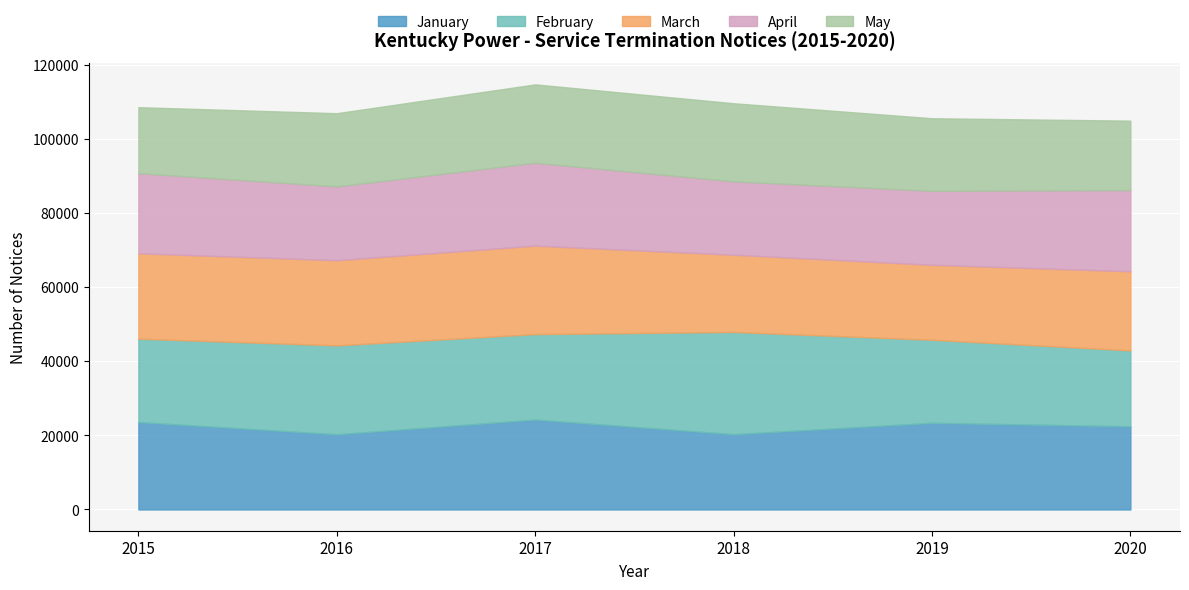

What is the lowest value of the April series?

19798